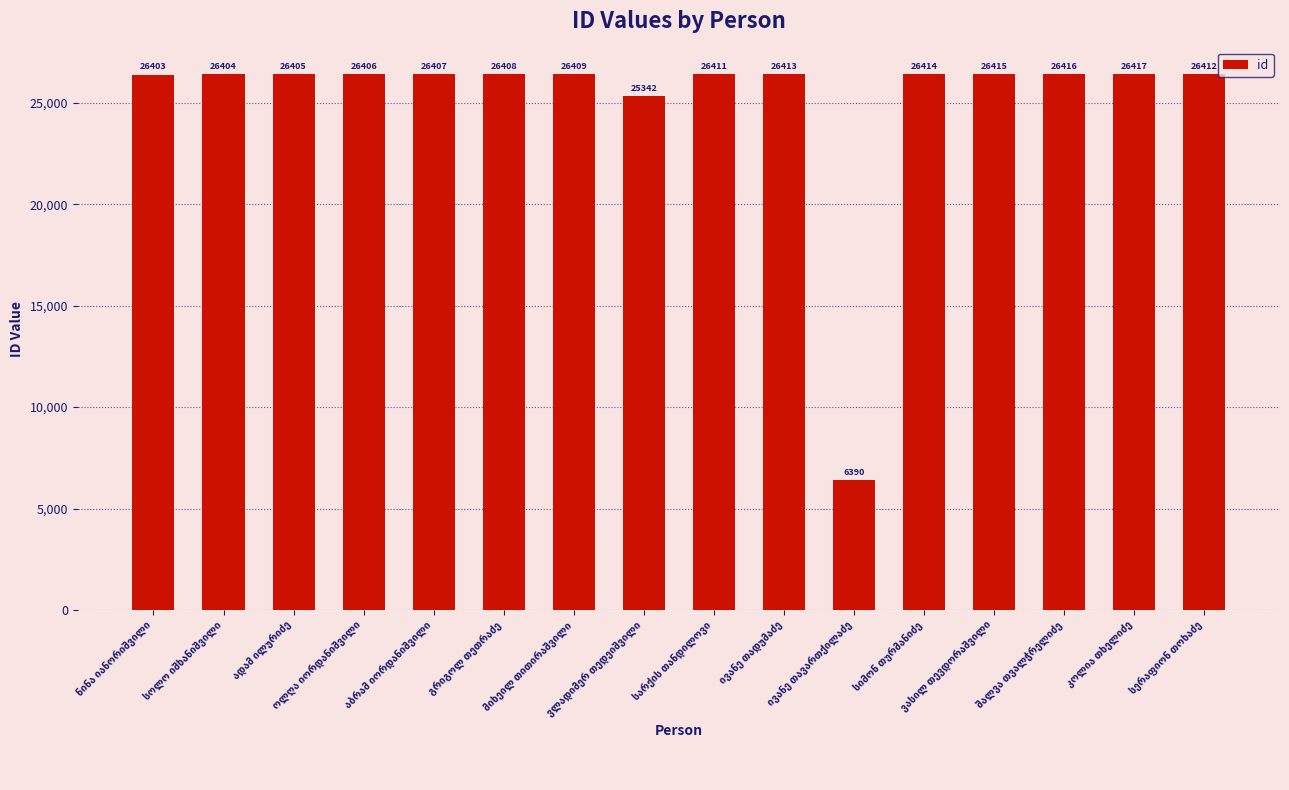

How many bars are there in total?

16